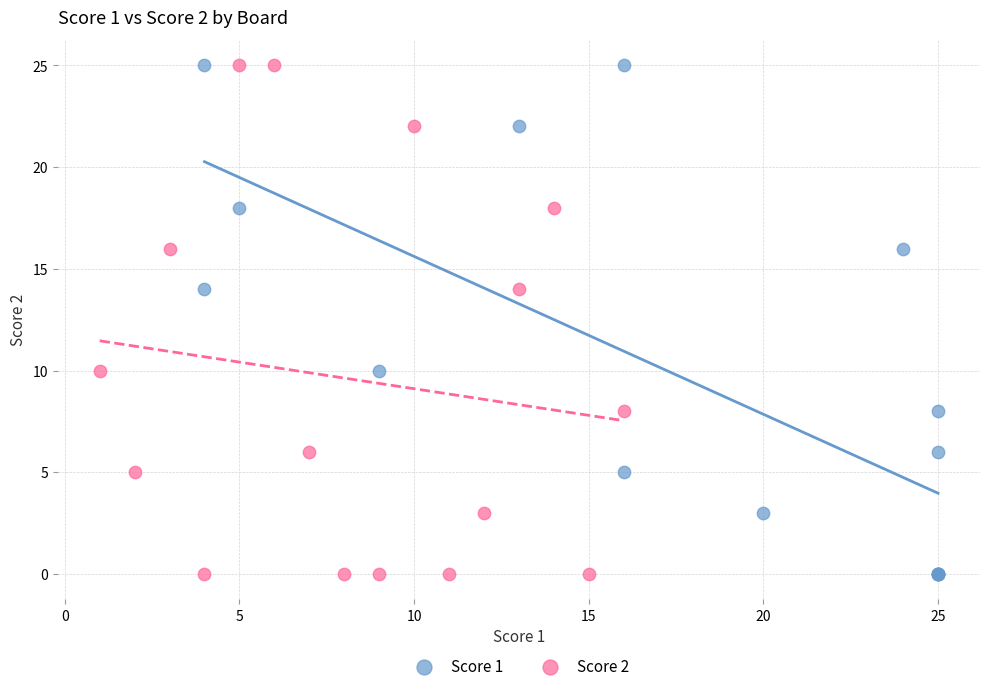

What are all the series names shown in the legend?

Score 1, Score 2